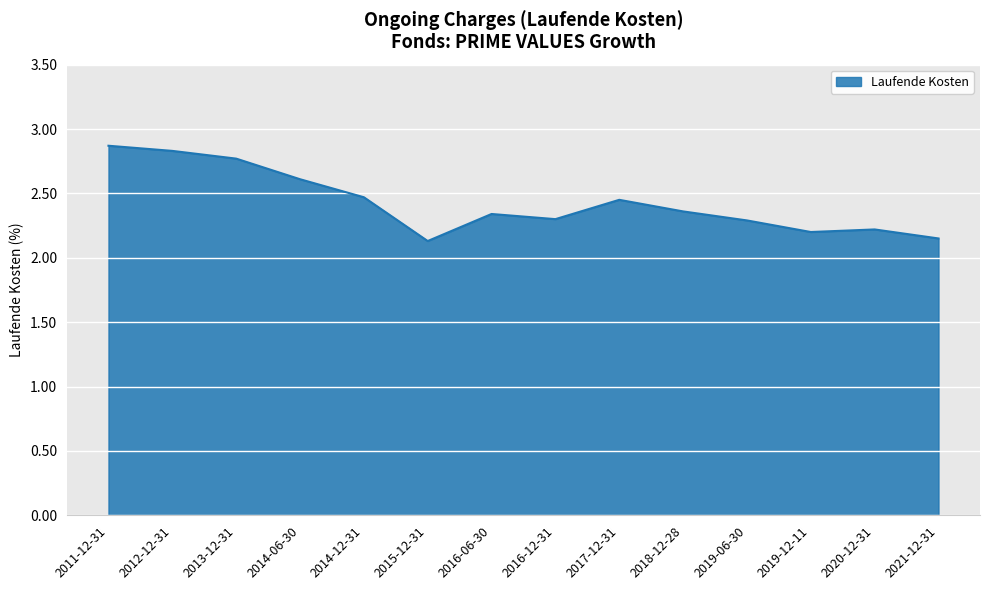

What is the difference between the maximum and minimum values?

0.7